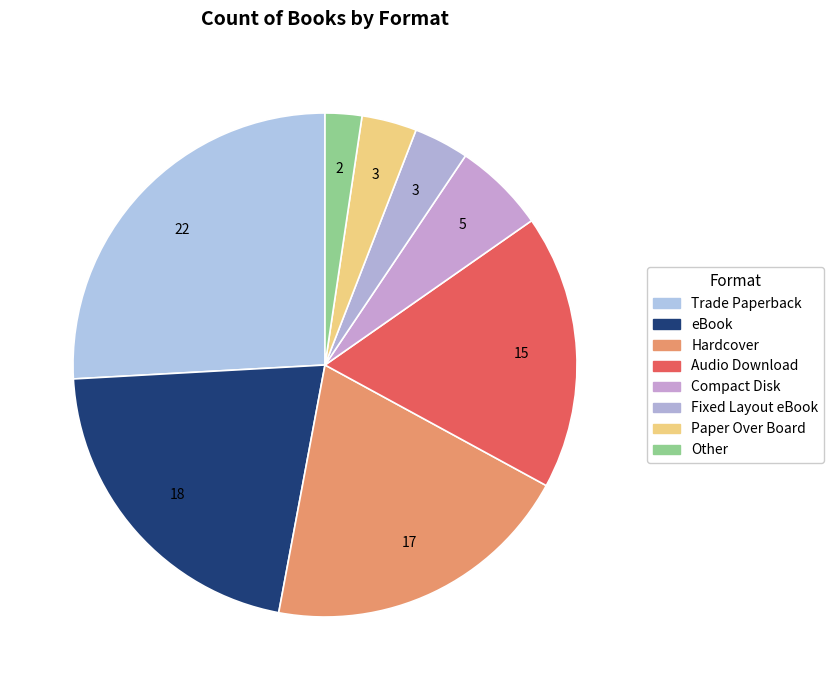

Approximately how many times larger is the value at Paper Over Board compared to Other?

1.5